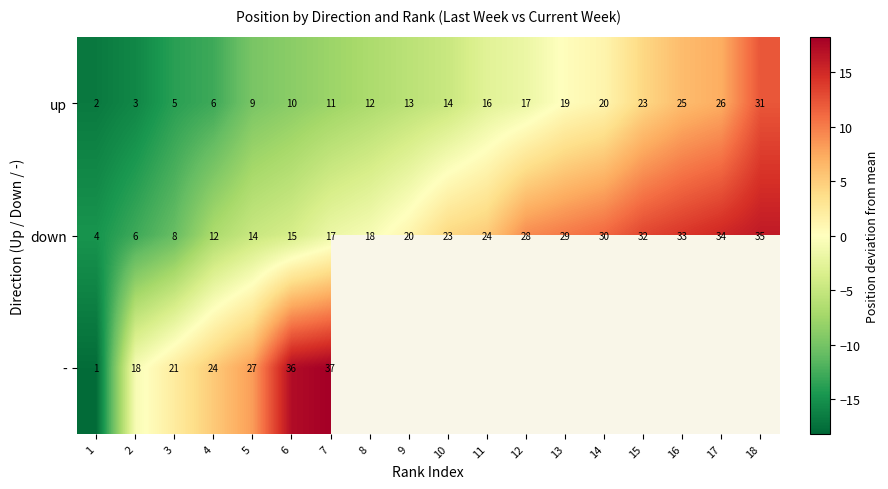

At 7, list the series in order from largest to smallest.

-, down, up